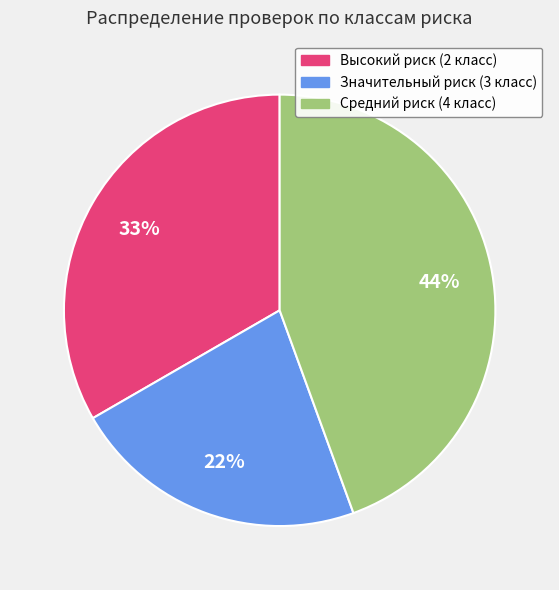

True or false: Значительный риск (3 класс) accounts for 8% of the total.

False